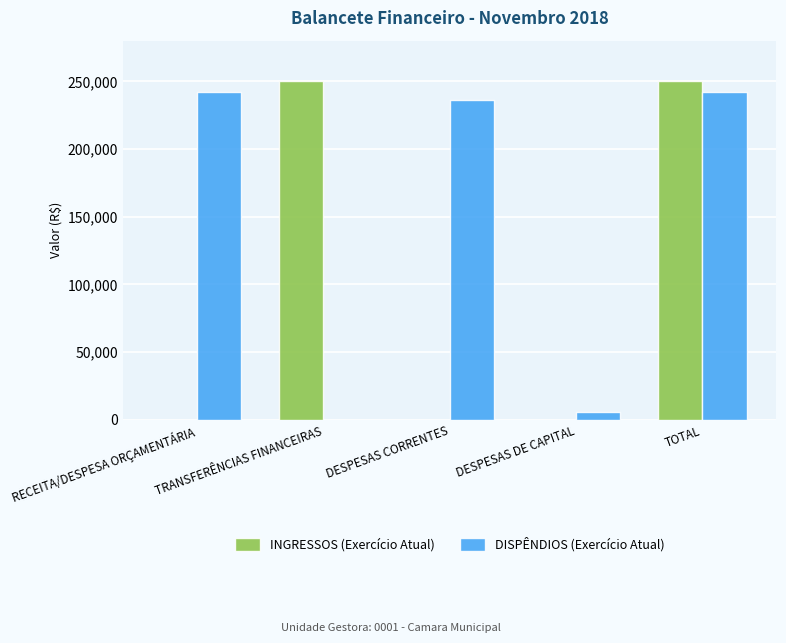

Is the value of INGRESSOS (Exercício Atual) at DESPESAS CORRENTES greater than the value of DISPÊNDIOS (Exercício Atual) at TOTAL?

No